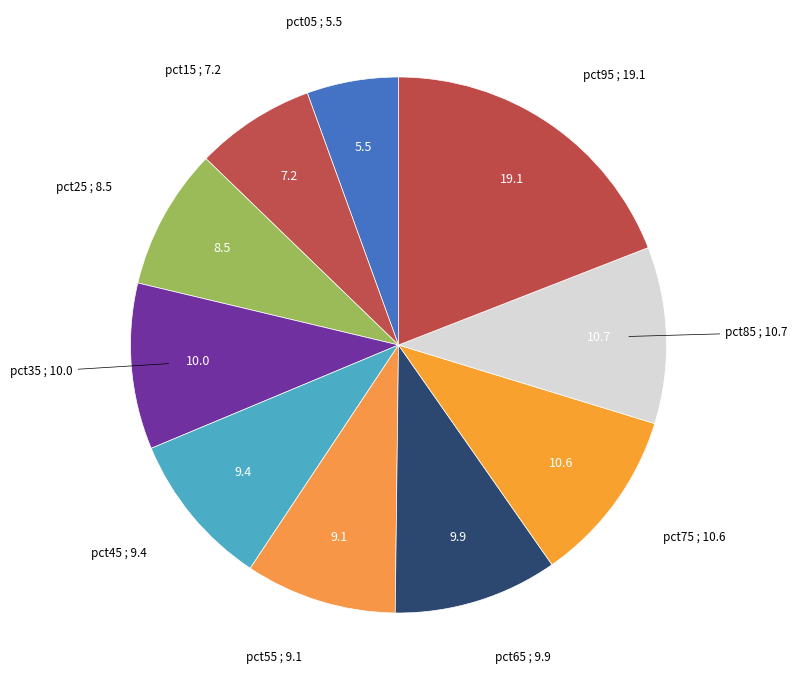

How many slices are in this pie chart?

10